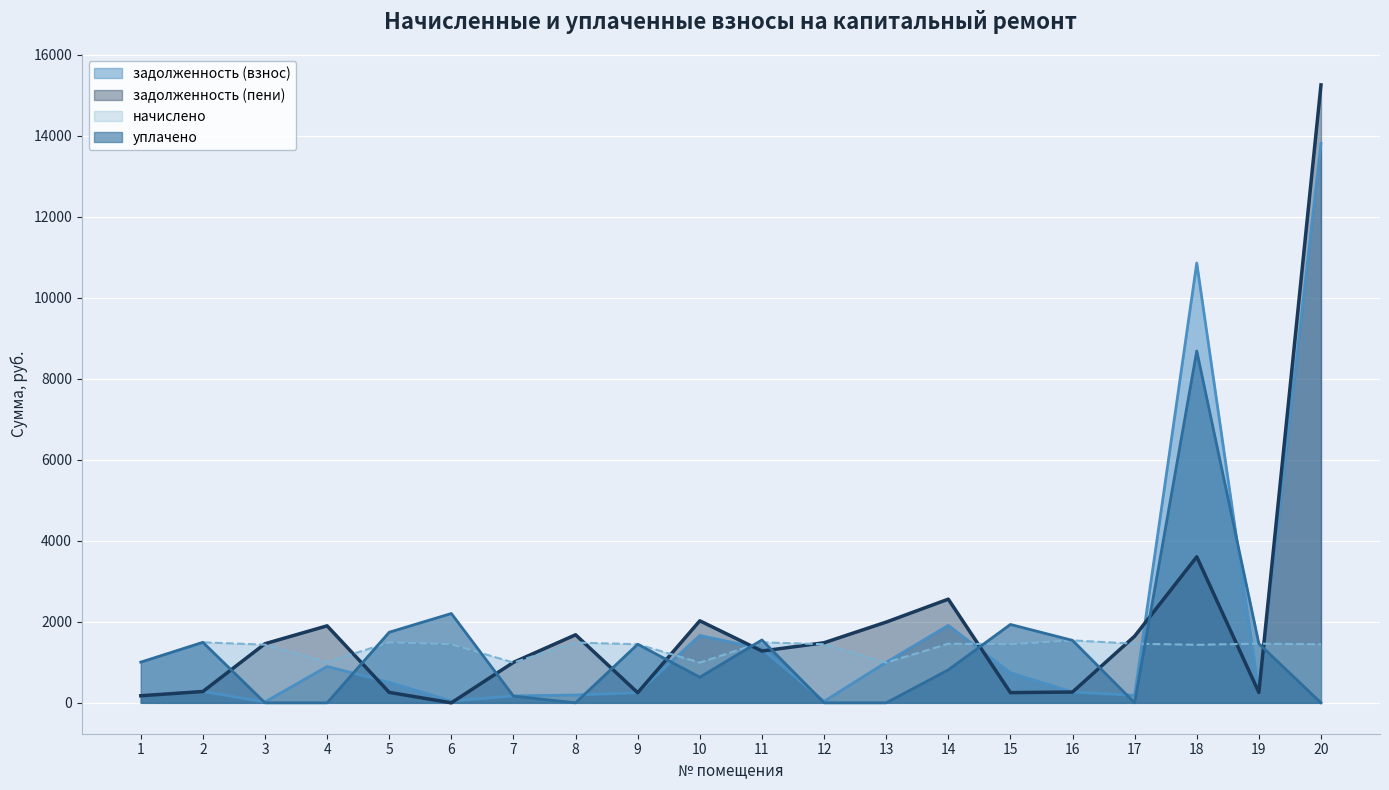

What is the total value across all series at 17?

3289.3